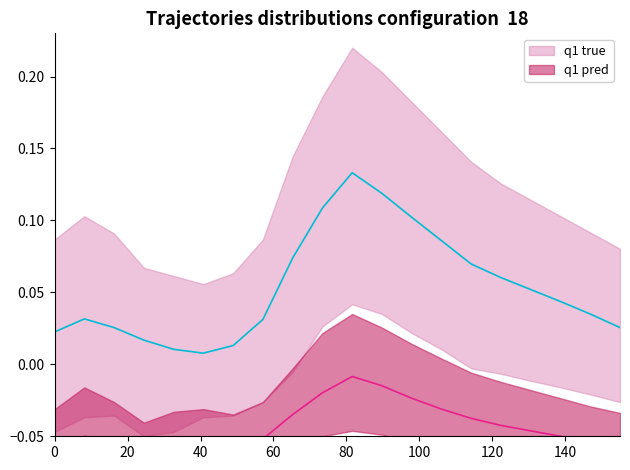

The value of q1 true at 9 is 0.0. True or false?

False